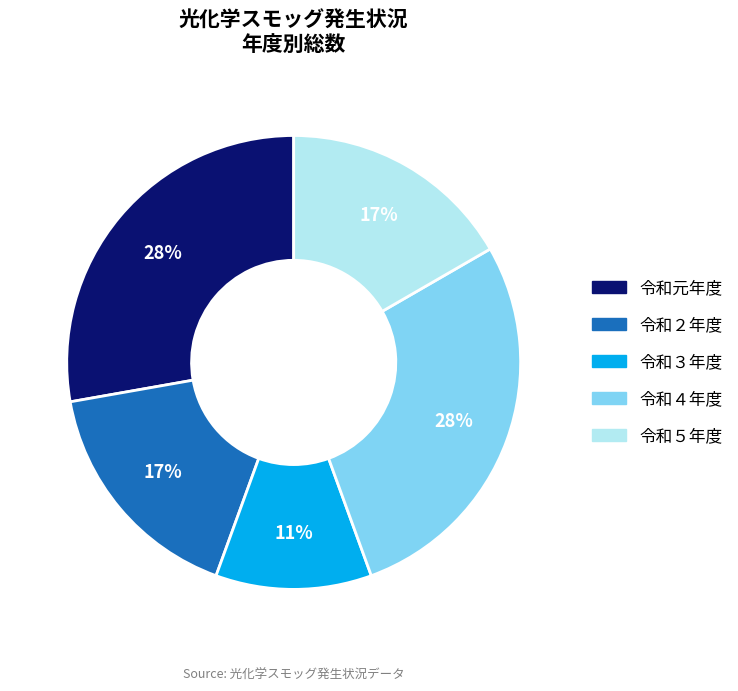

The 令和２年度 slice represents 17% of the pie. True or false?

True